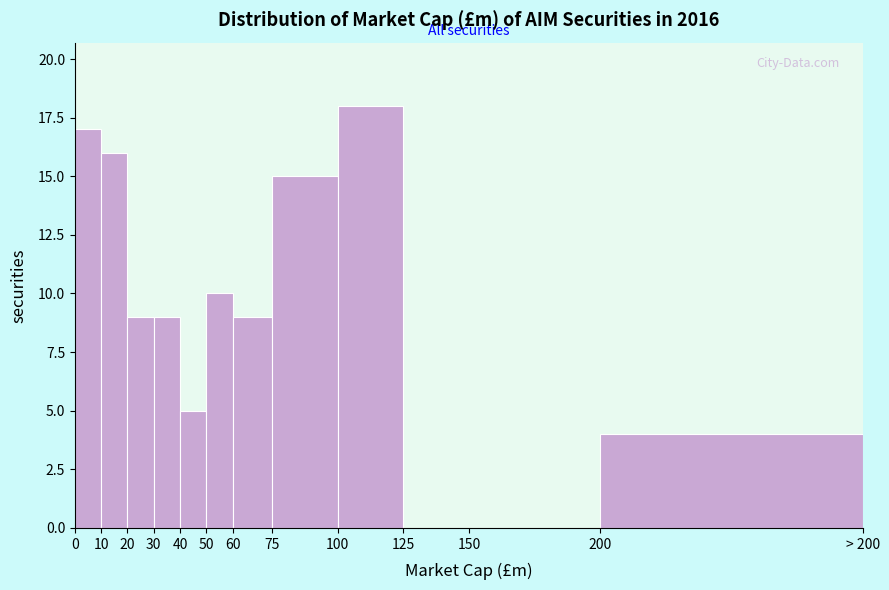

Reading left to right, what are all the values shown in this chart?

0=17	10=16	20=9	30=9	40=5	50=10	60=9	75=15	100=18	125=0	150=0	200=4